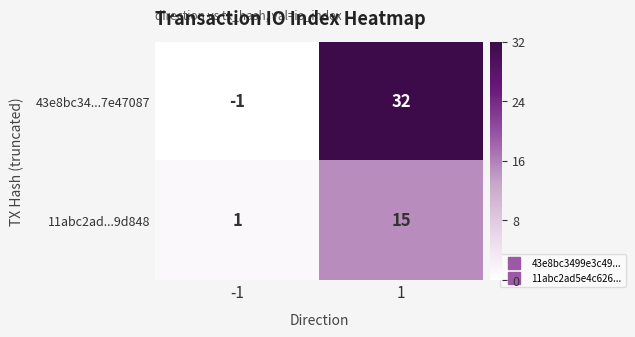

How many data points does each series have?

2